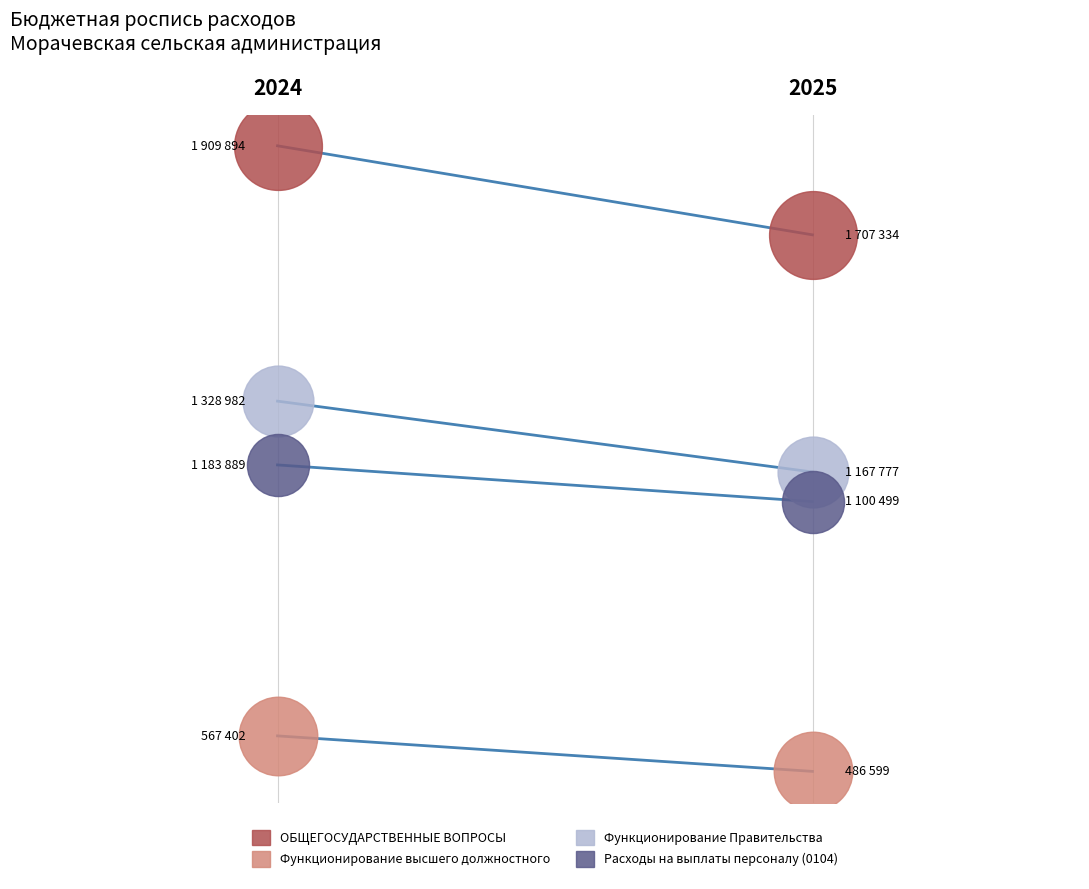

Which series contains the highest Y value?

ОБЩЕГОСУДАРСТВЕННЫЕ ВОПРОСЫ